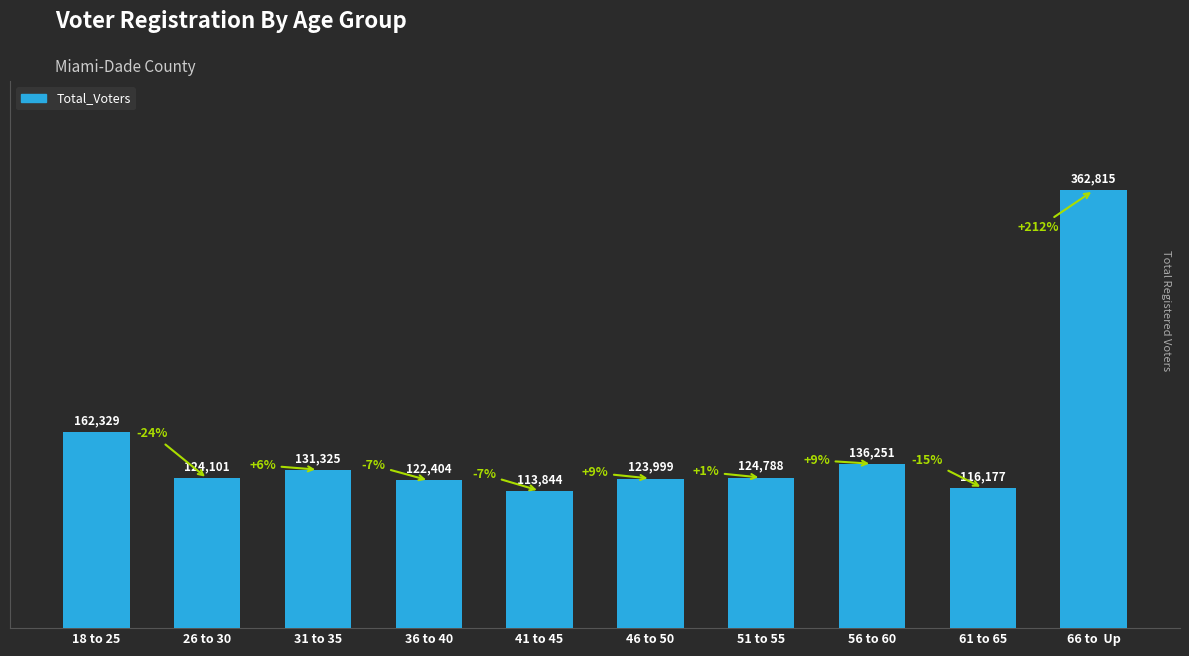

What is the difference between the maximum and minimum values?

248971